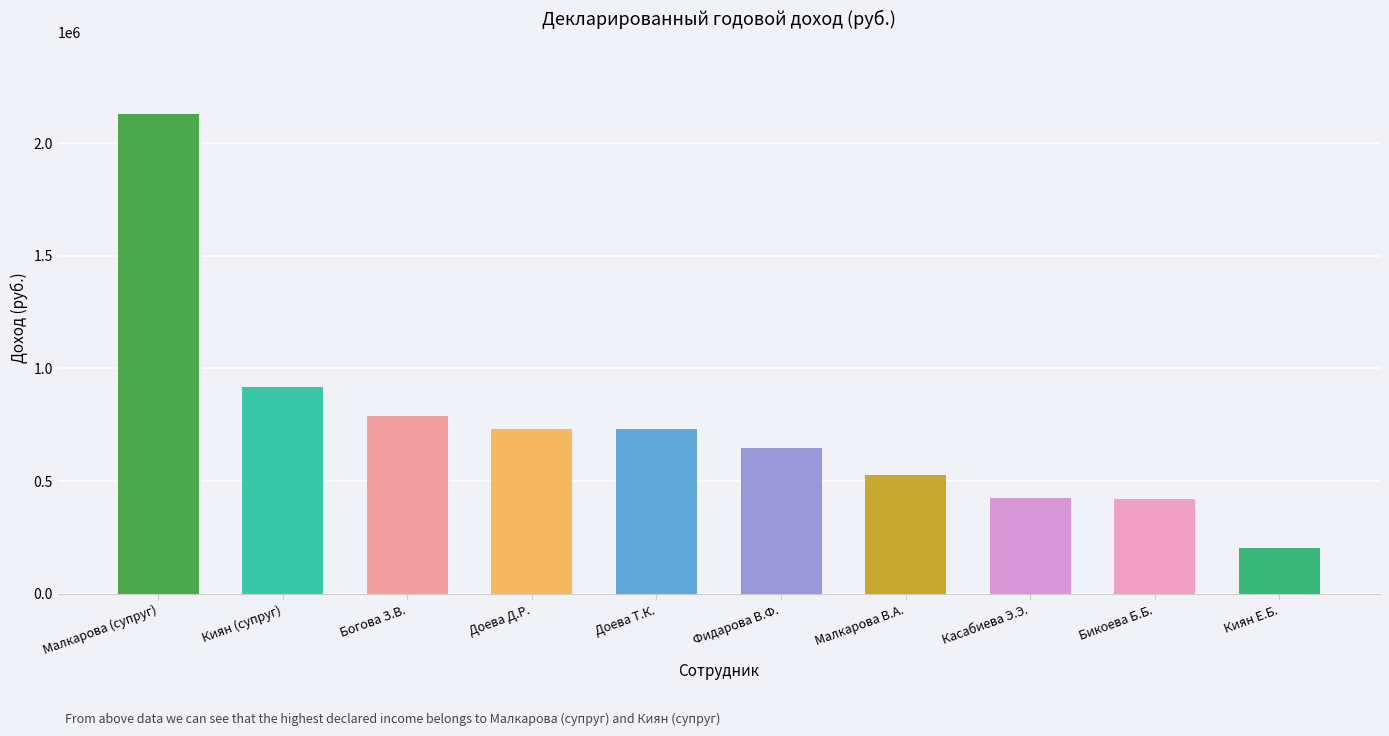

What is the ratio of the value at Доева Д.Р. to the value at Бикоева Б.Б.?

1.7